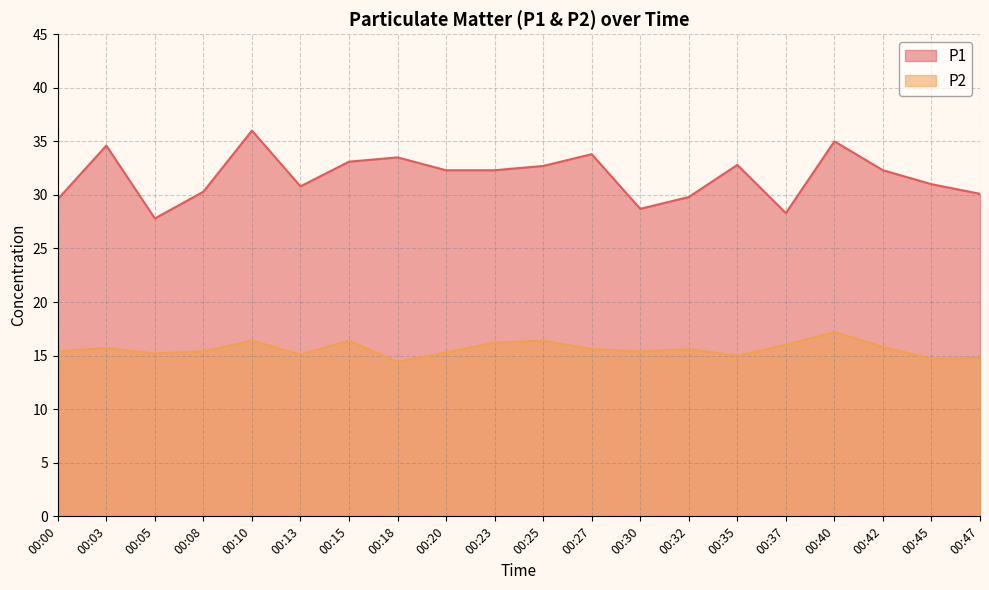

True or false: P1 and P2 cross at least once.

False